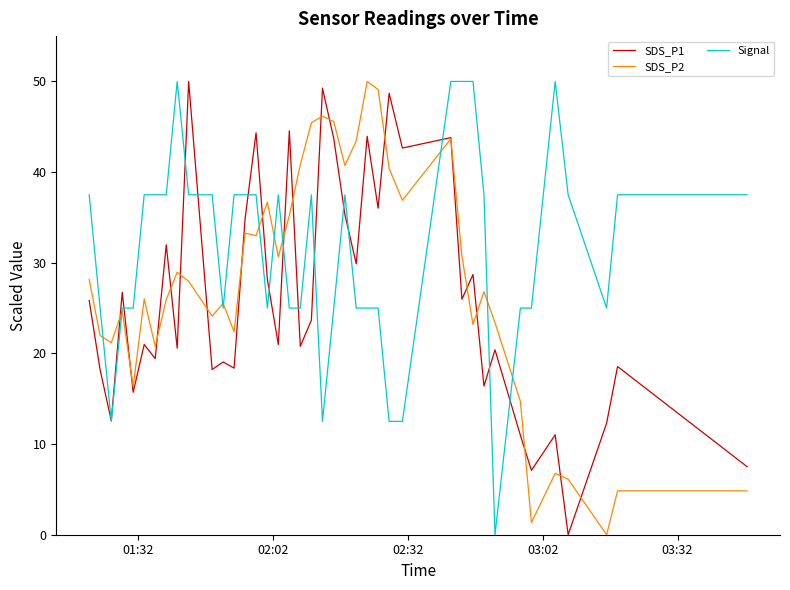

How many positive values does the SDS_P1 series have?

39